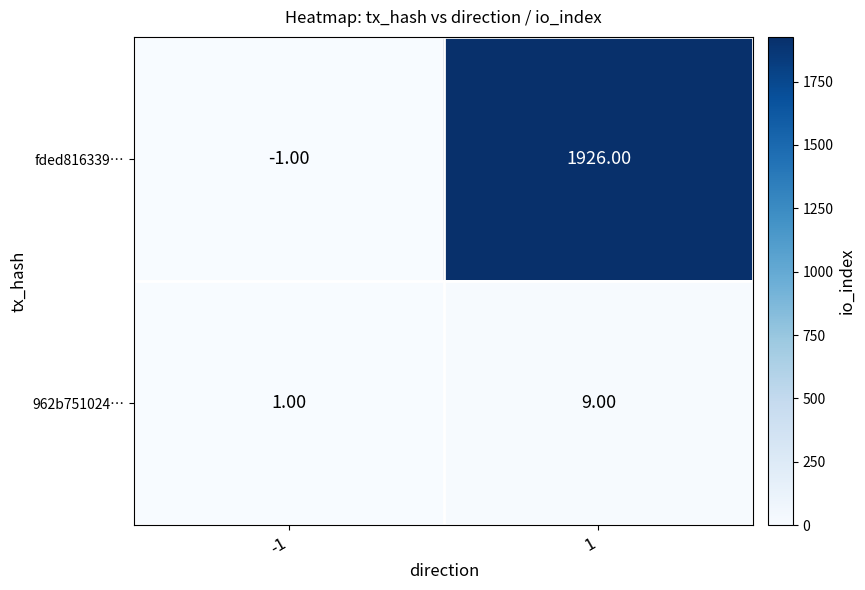

List the series in order of their overall mean, highest first.

fded816339…, 962b751024…